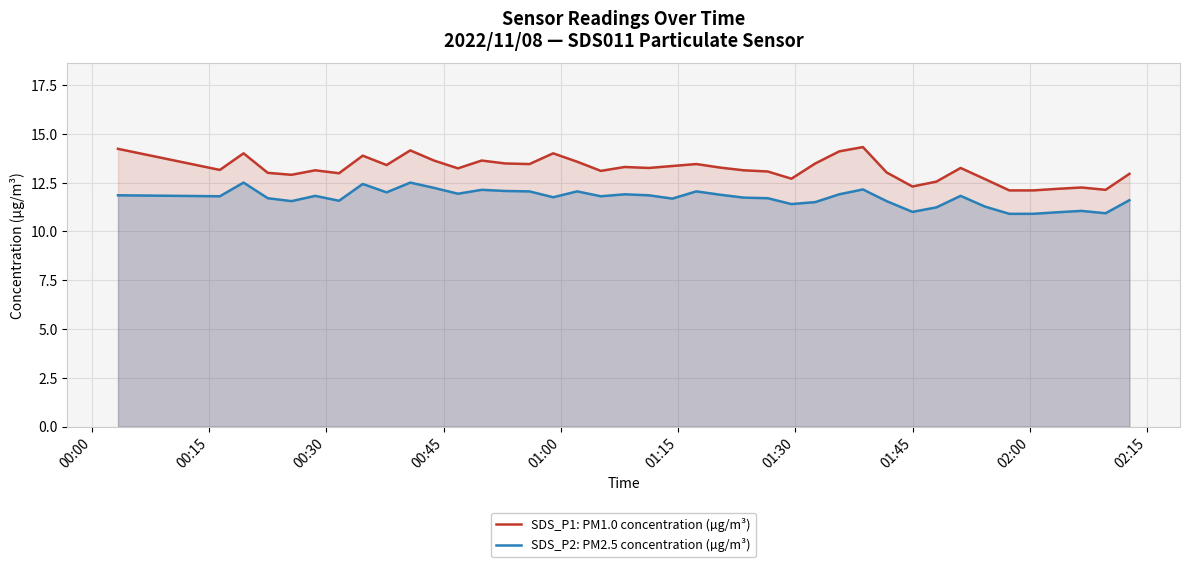

Which series has the largest total across all categories?

SDS_P1: PM1.0 concentration (µg/m³)